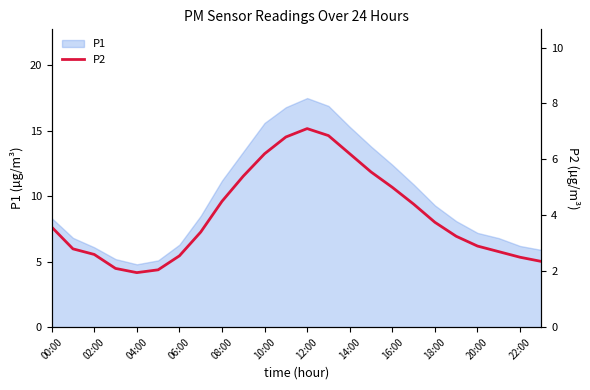

Count the number of values greater than 3.

14